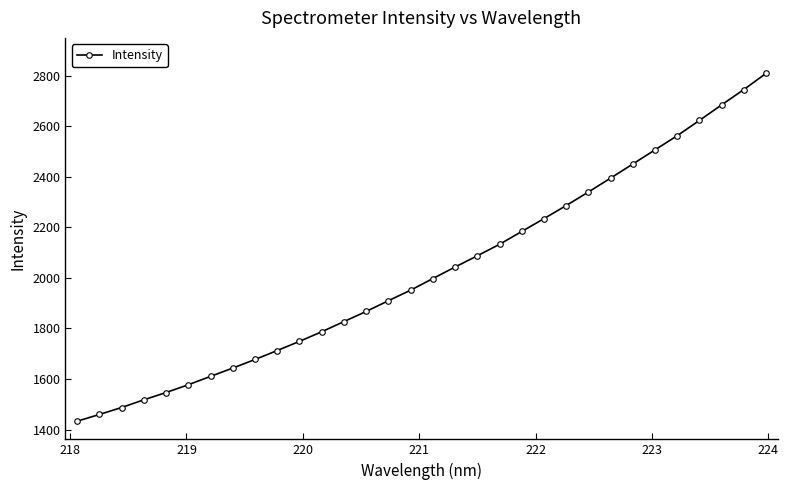

What is the value of the 16th point from the left?

1951.4